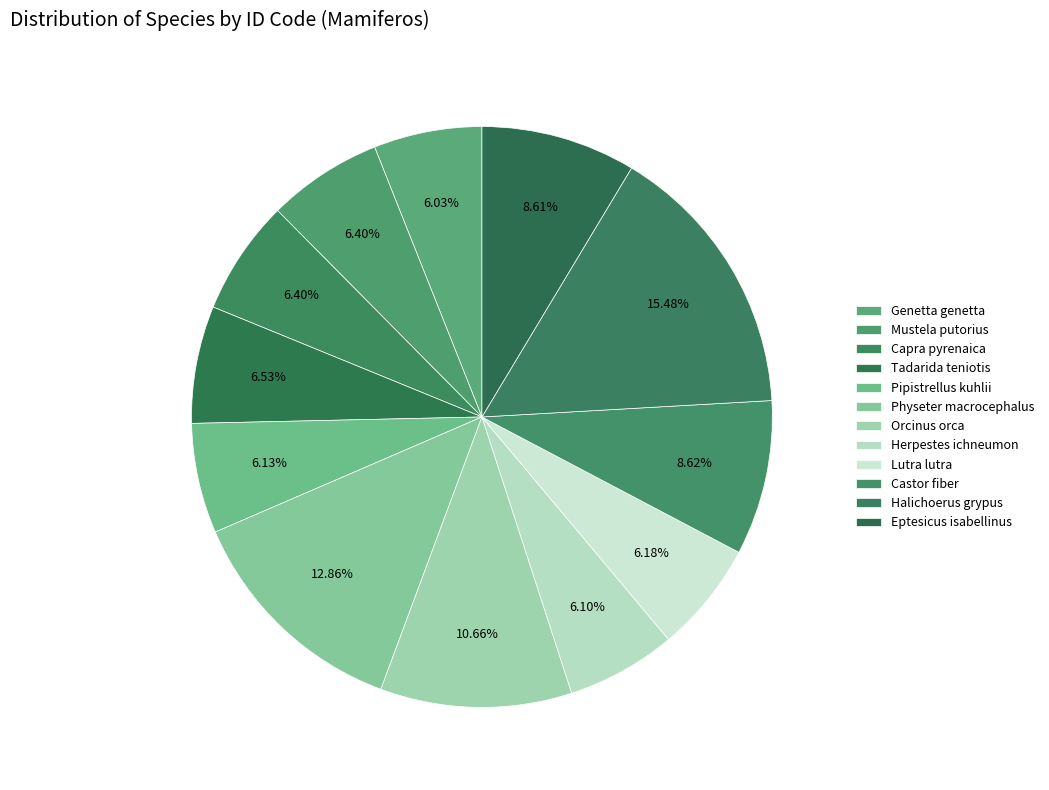

To the nearest percent, what portion does Orcinus orca represent?

11%